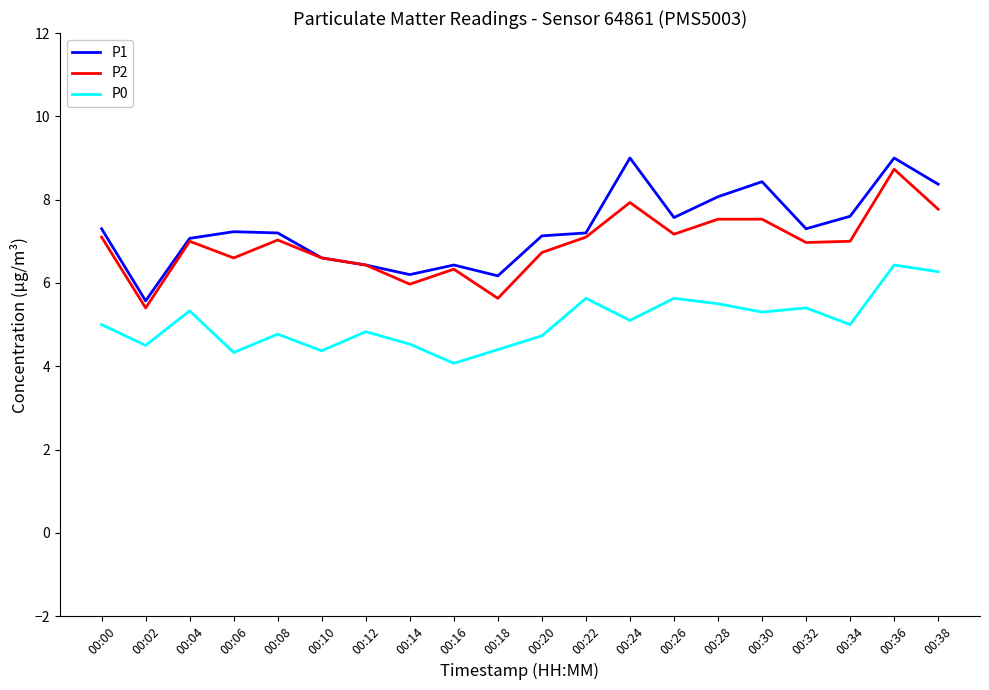

True or false: P2 and P0 cross at least once.

False